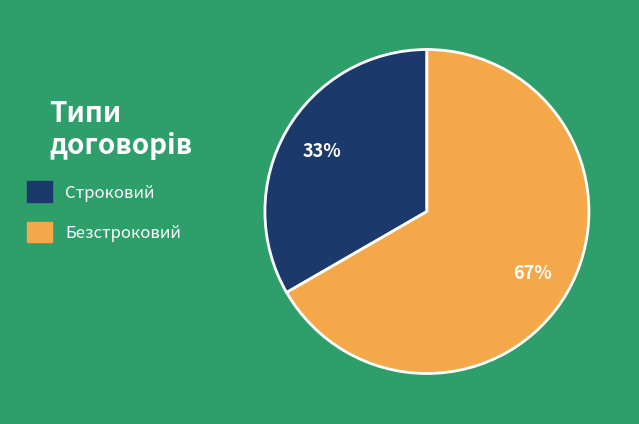

Is the sum of Строковий and Безстроковий greater than half?

Yes